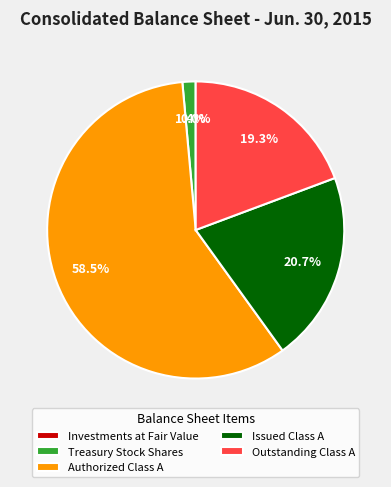

Which slice is the largest?

Authorized Class A